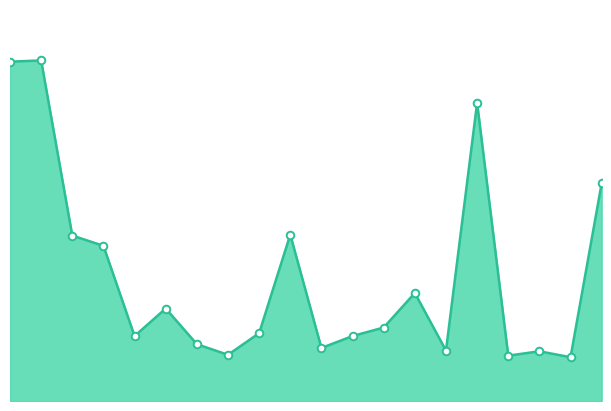

How many lines are shown in the chart?

1